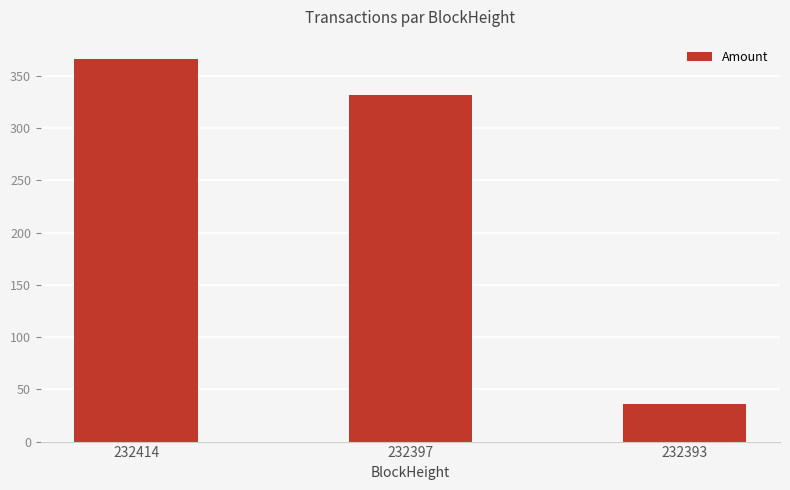

Approximately how many times larger is the value at 232397 compared to 232393?

9.2